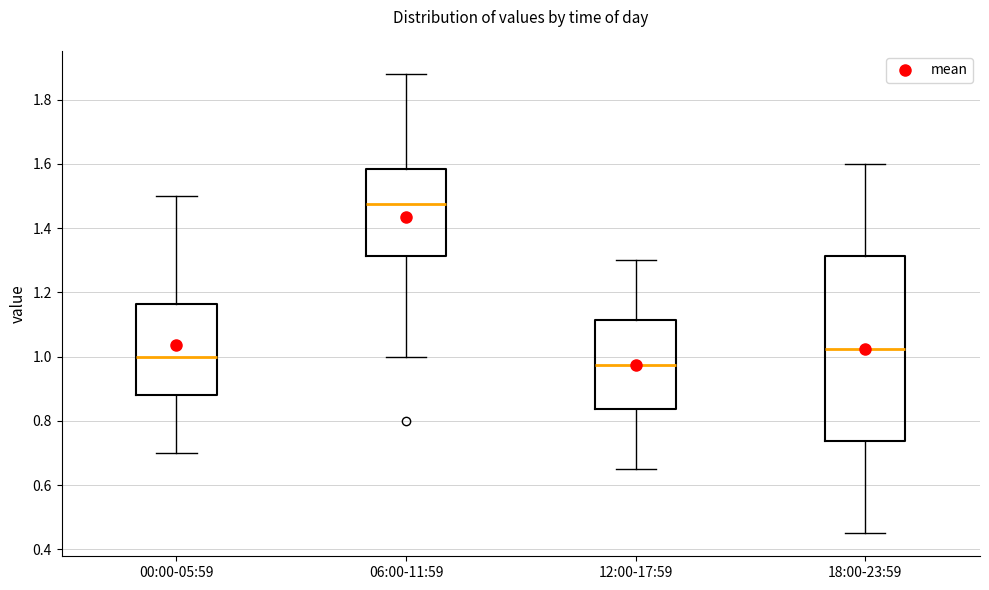

Reading left to right, transcribe this box plot: for each box, give where its median line is, the range the box spans, and where its two whiskers end, as read against the y-axis. The values are not printed on the chart, so give them approximately, as read against the axis.

00:00-05:59: median 1.00, box 0.88 to 1.16, whiskers 0.70 to 1.50
06:00-11:59: median 1.48, box 1.32 to 1.58, whiskers 1.00 to 1.88
12:00-17:59: median 0.98, box 0.84 to 1.12, whiskers 0.66 to 1.30
18:00-23:59: median 1.02, box 0.74 to 1.32, whiskers 0.46 to 1.60